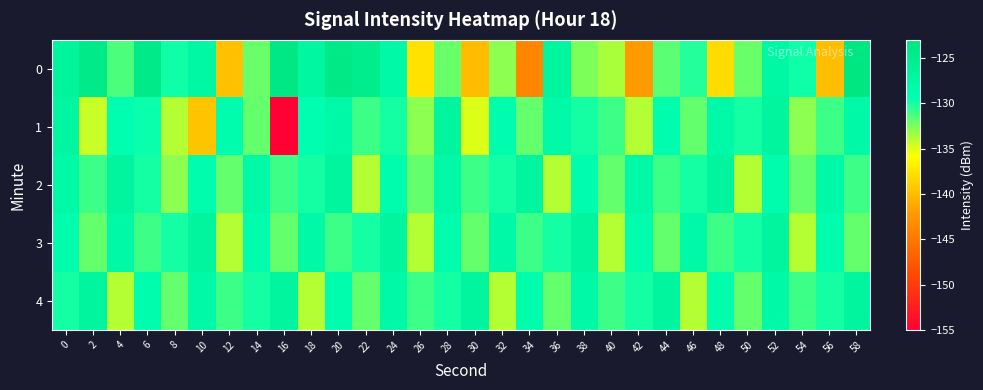

Which has a higher value, 56 or 34?

56